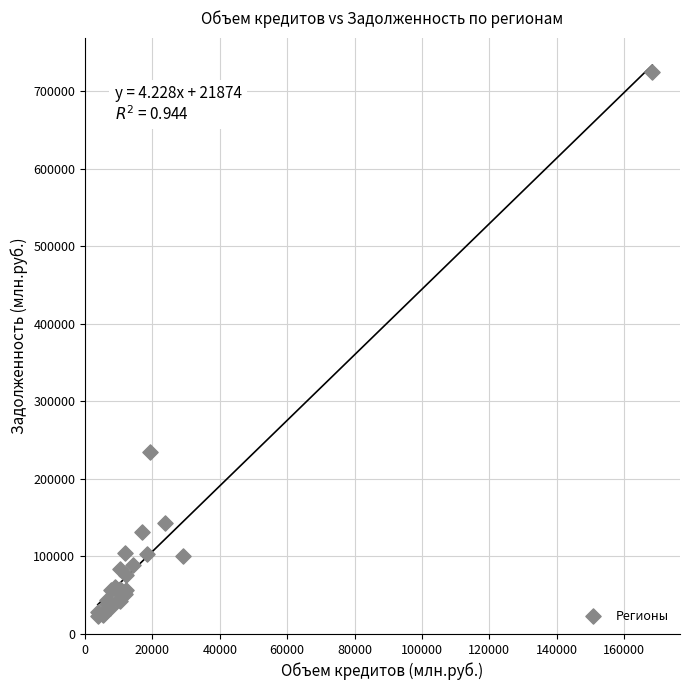

What Y value in the scatter plot is closest to 373963?

235062